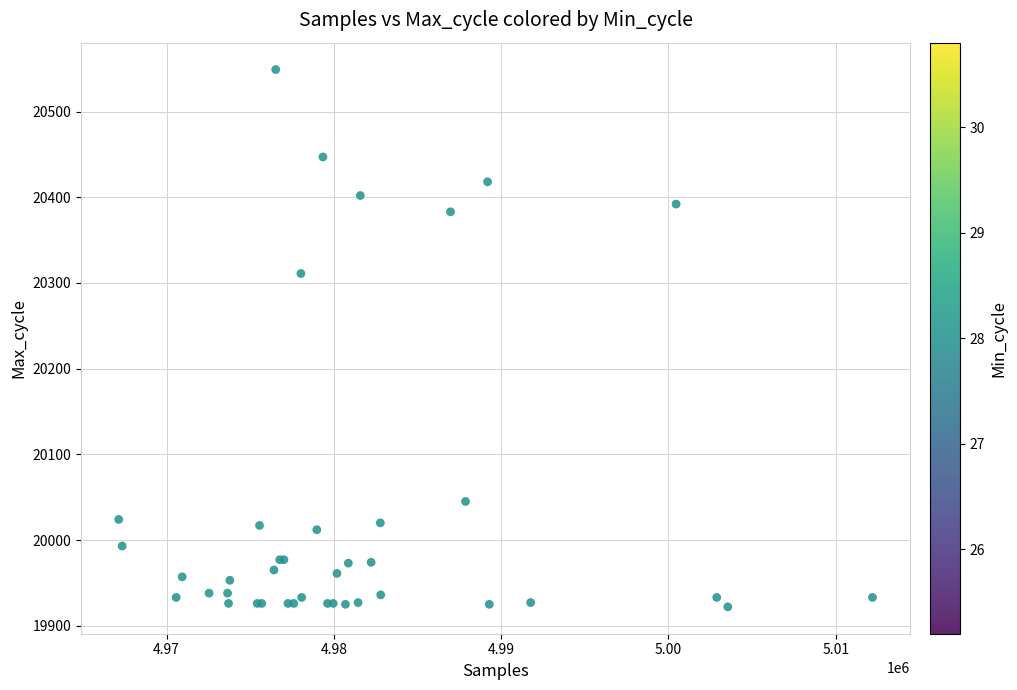

What Y value in the scatter plot is closest to 20235?

20311